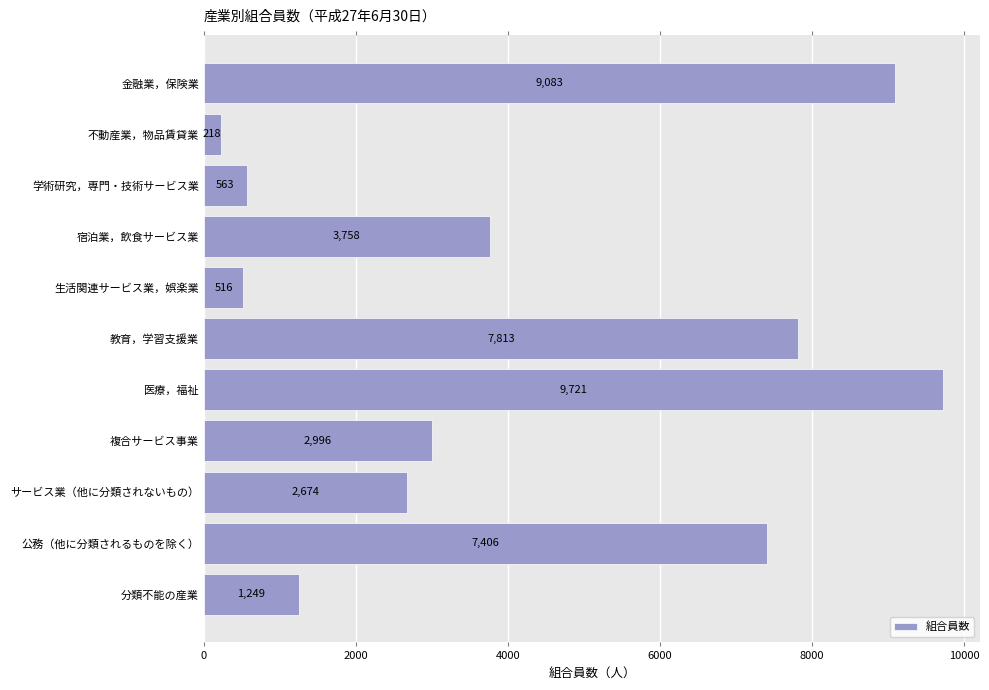

Rank the categories by value from lowest to highest.

不動産業，物品賃貸業, 生活関連サービス業，娯楽業, 学術研究，専門・技術サービス業, 分類不能の産業, サービス業（他に分類されないもの）, 複合サービス事業, 宿泊業，飲食サービス業, 公務（他に分類されるものを除く）, 教育，学習支援業, 金融業，保険業, 医療，福祉